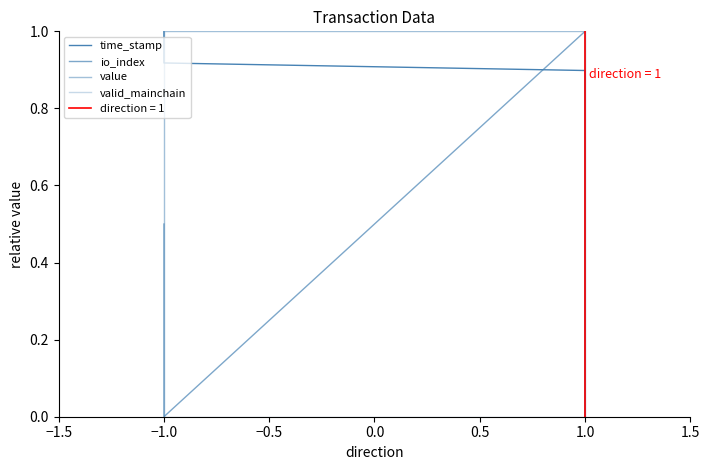

Reading left to right, list all the values displayed in this chart.

time_stamp: 1.0	0.9	0.9	0.0
io_index: 0.5	0.0	1.0	0.0
value: 0.0	1.0	1.0	0.0
valid_mainchain: 0.0	0.0	0.0	0.0